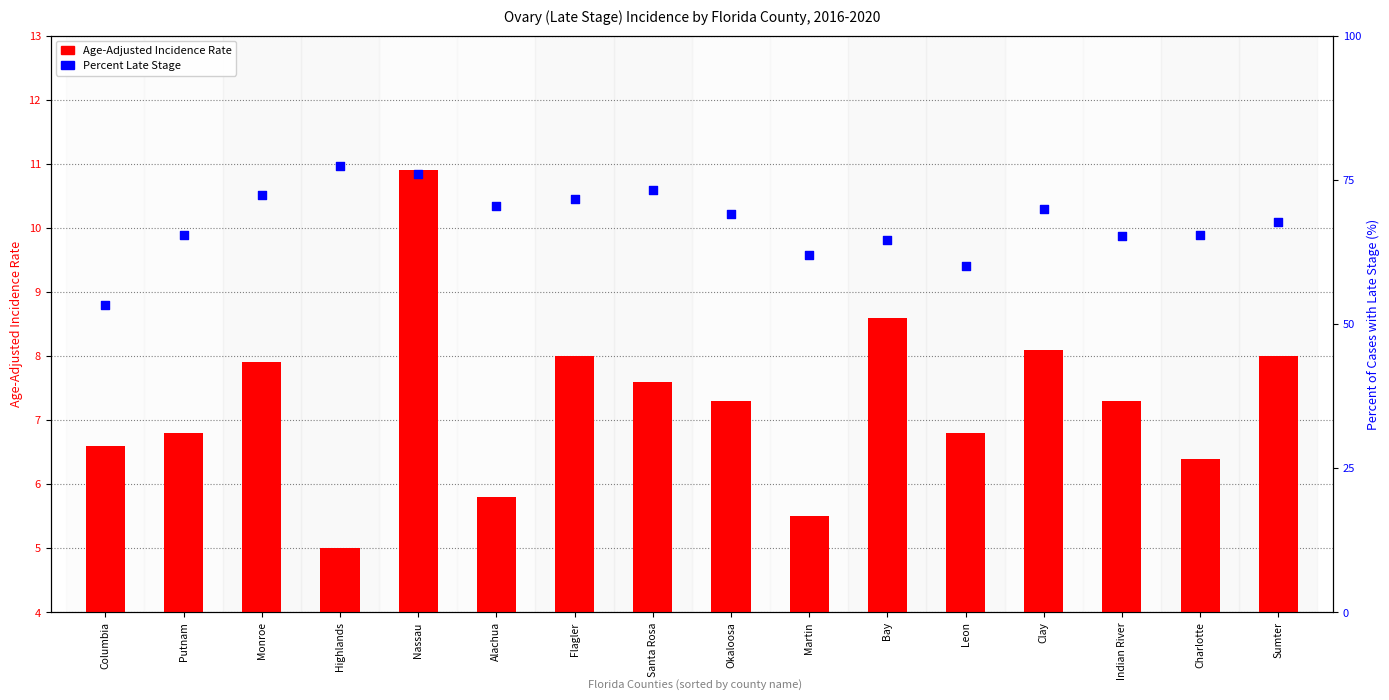

Which series contains the highest Y value?

Percent Late Stage